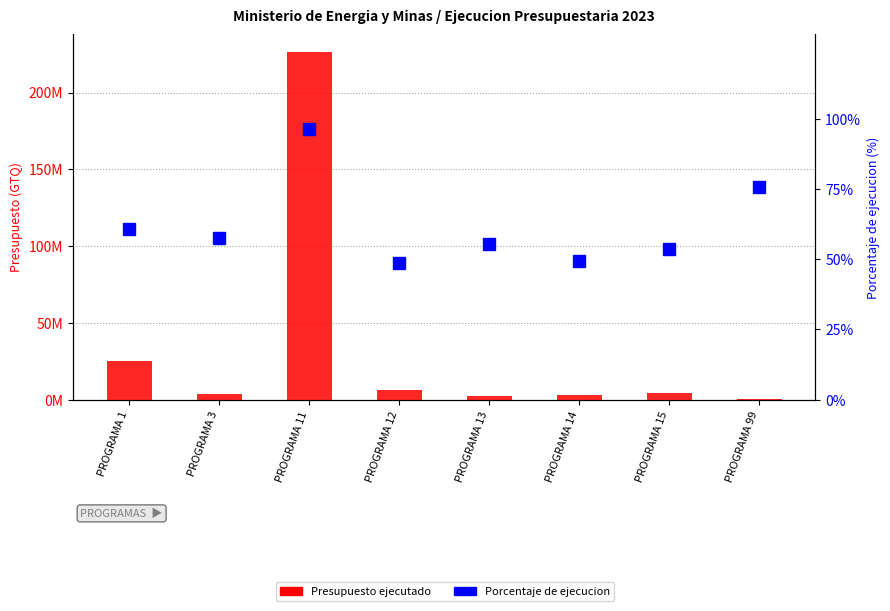

Reading right to left, list all the values displayed in this chart.

Presupuesto ejecutado: PROGRAMA 99=253103.5	PROGRAMA 15=4387070.6	PROGRAMA 14=2745753.4	PROGRAMA 13=2429091.5	PROGRAMA 12=6064217.2	PROGRAMA 11=226501806.5	PROGRAMA 3=3868729.6	PROGRAMA 1=25106565.4
Porcentaje de ejecucion: PROGRAMA 99=75.8	PROGRAMA 15=53.8	PROGRAMA 14=49.5	PROGRAMA 13=55.5	PROGRAMA 12=48.6	PROGRAMA 11=96.2	PROGRAMA 3=57.5	PROGRAMA 1=60.8